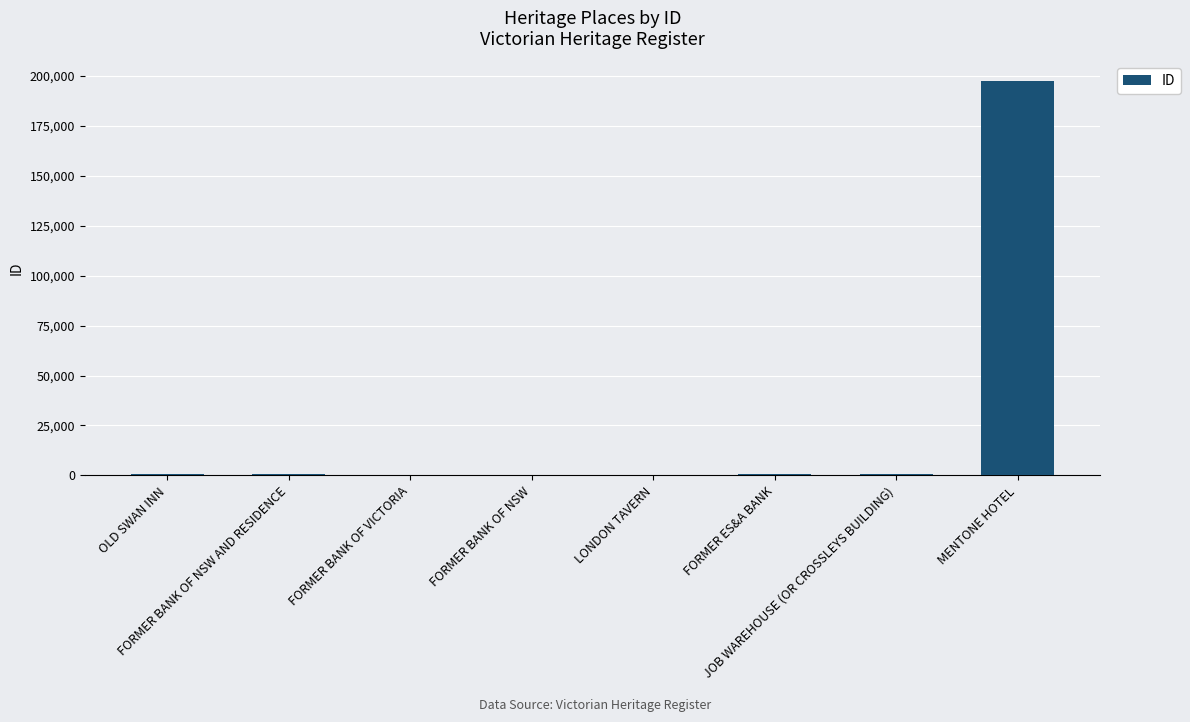

What is the maximum value shown in the chart?

197429